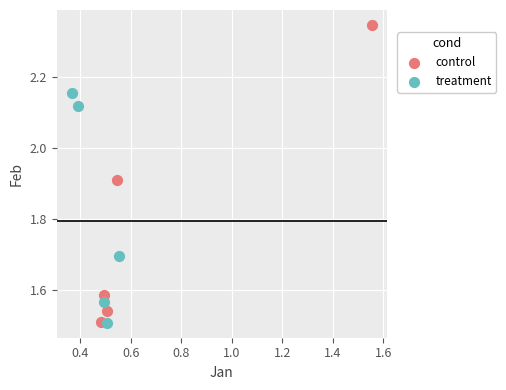

Which series has the largest Y range (max minus min)?

control